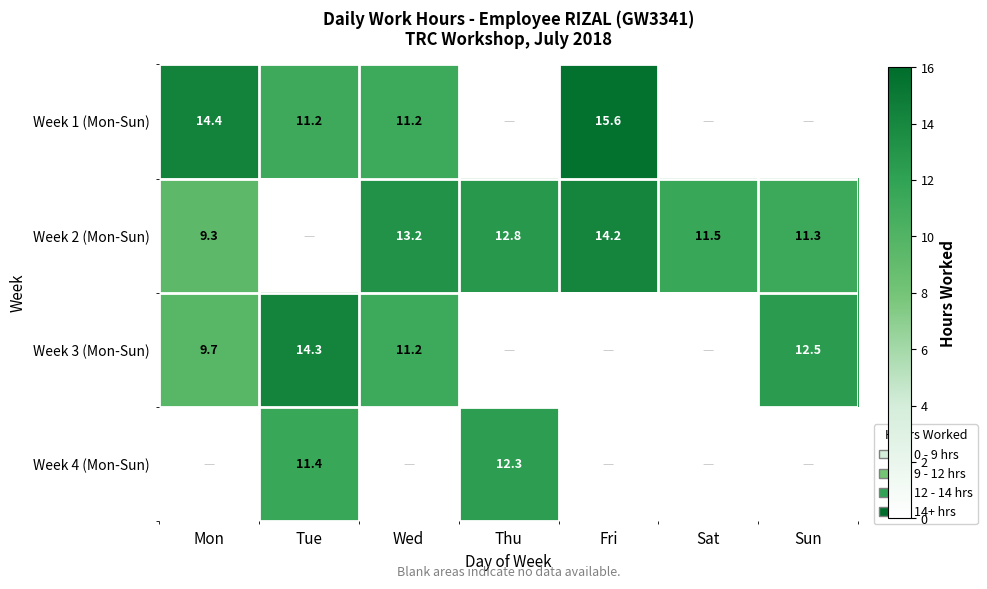

The Week 3 (Mon-Sun) series shows 16.6 at Sun. True or false?

False